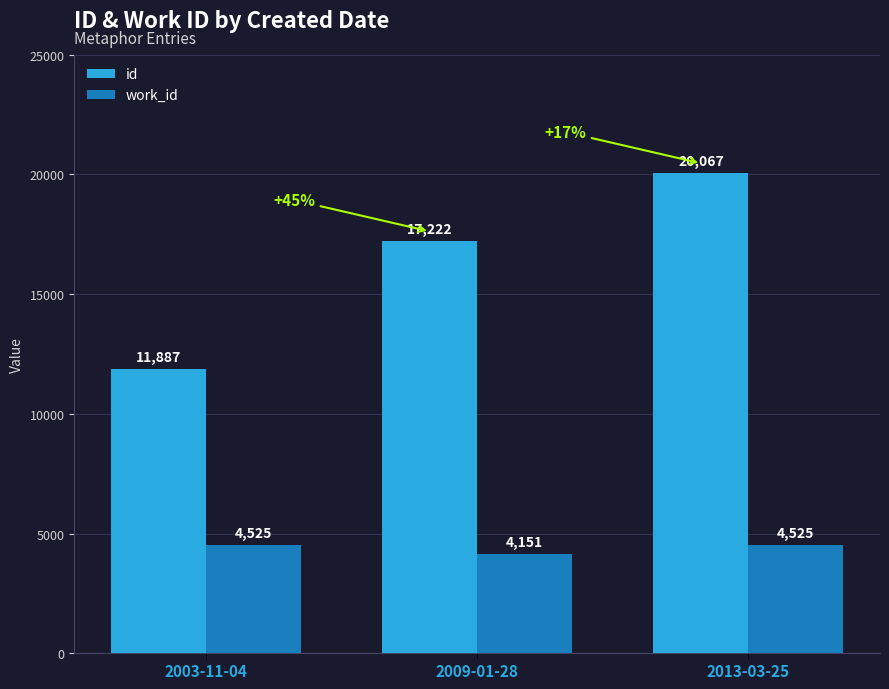

Which label corresponds to the smallest value in the chart?

2009-01-28